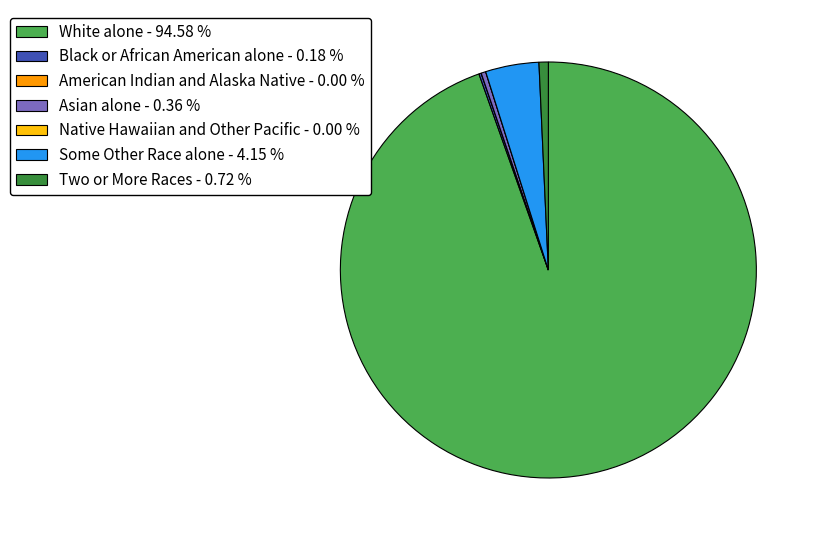

Which has a higher value, Some Other Race alone - 4.15 % or Asian alone - 0.36 %?

Some Other Race alone - 4.15 %